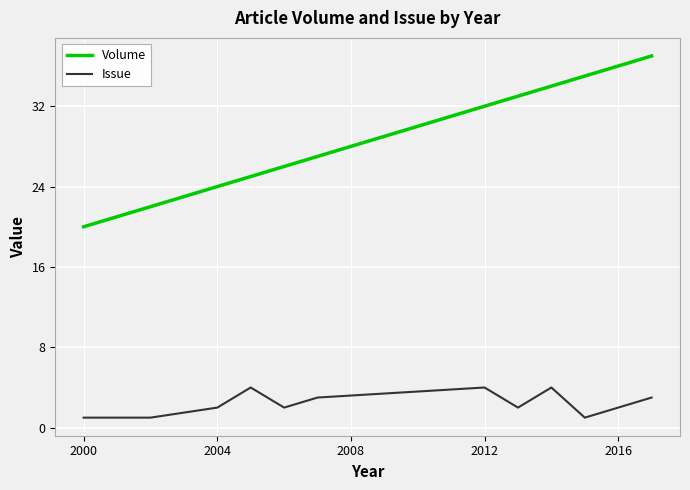

Which series has the largest total across all categories?

Volume